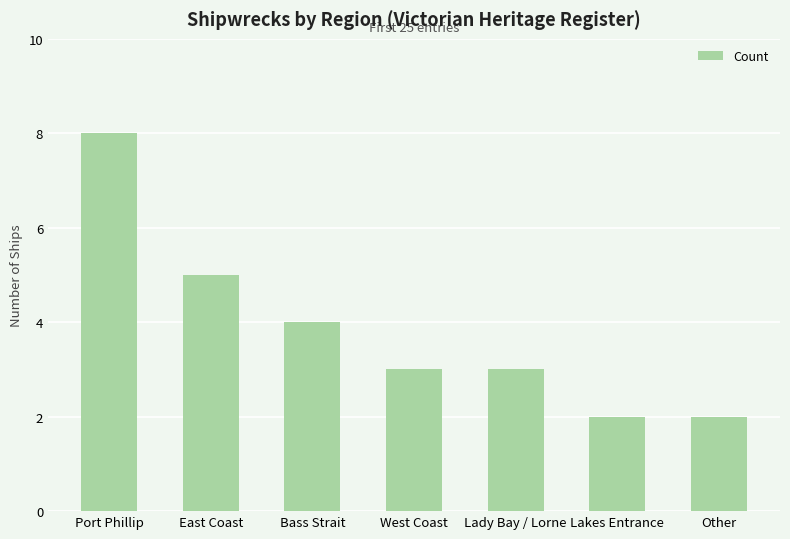

The chart shows a value of 5 at Bass Strait. True or false?

False